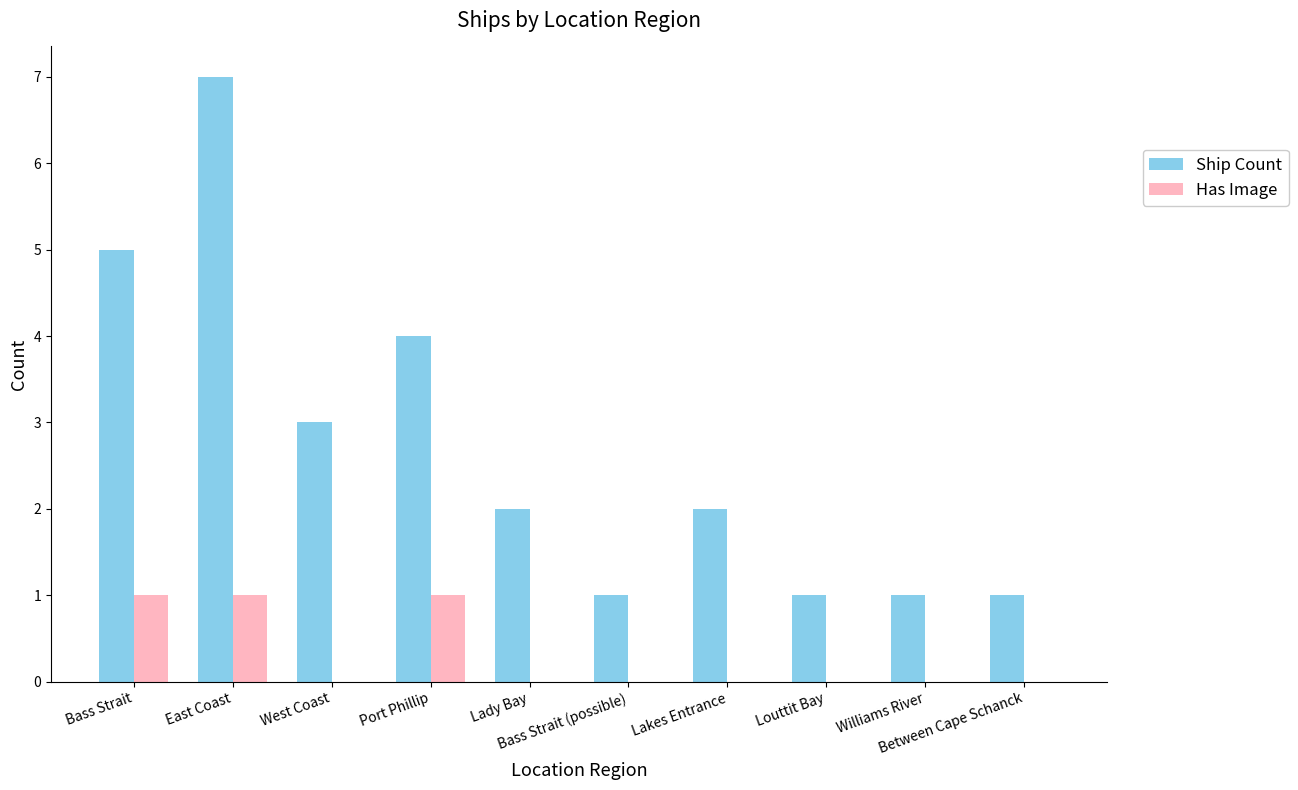

What is the greatest value displayed?

7